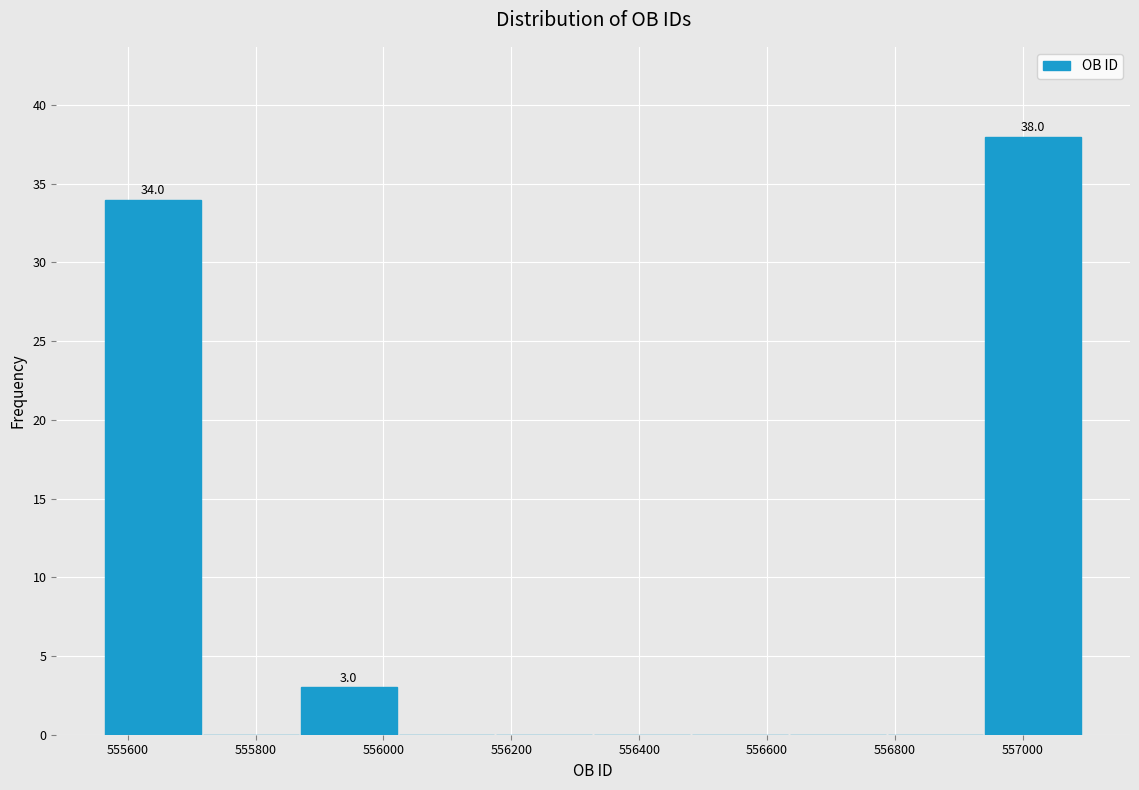

Which range on the x-axis has the tallest bar?

556940 to 557100